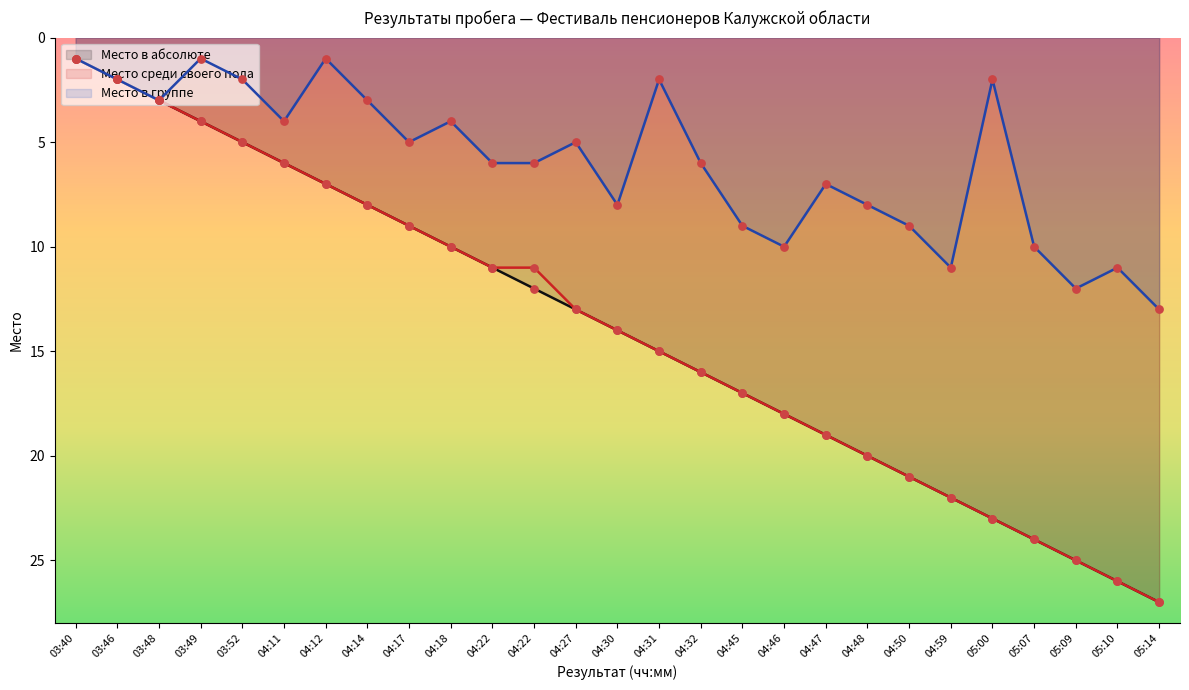

Which series has the largest Y range (max minus min)?

Место в абсолюте